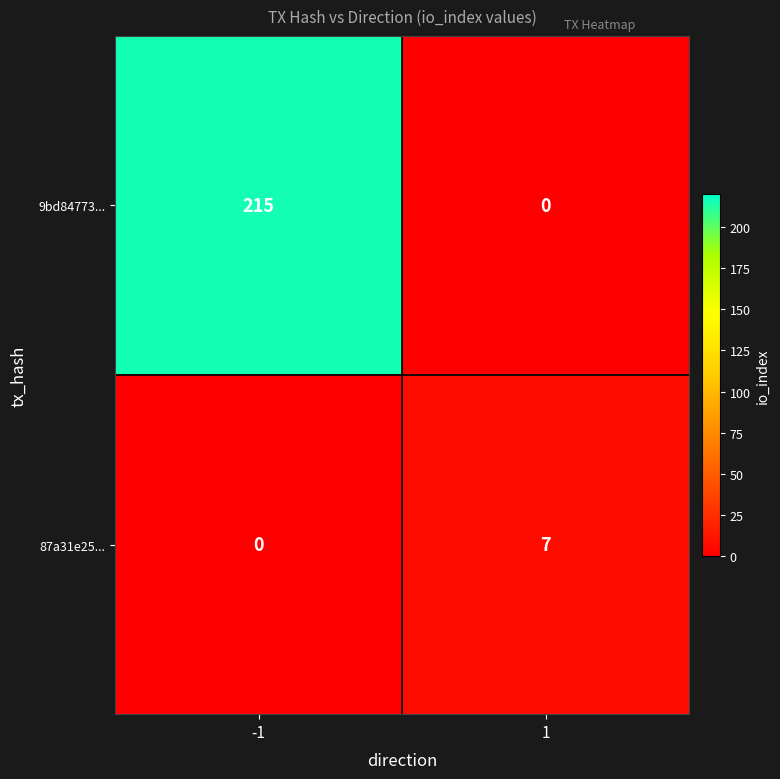

Rank the series by their maximum value, from highest to lowest.

9bd84773..., 87a31e25...